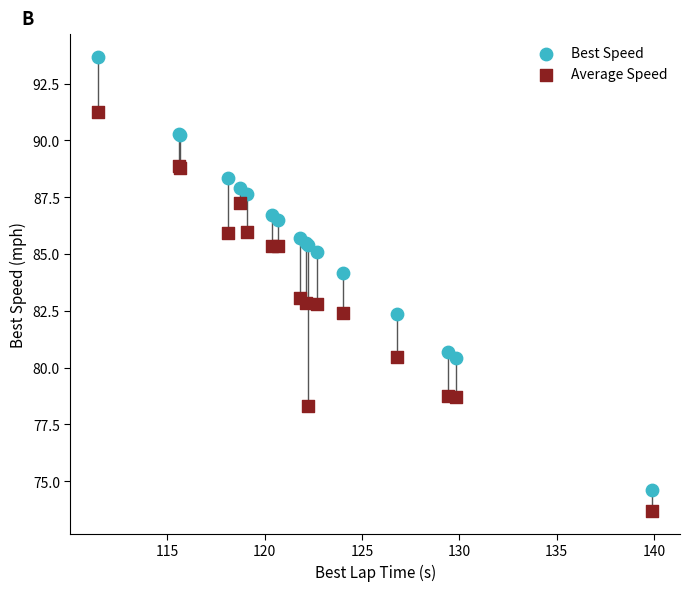

What is the X range (max minus min) for the scatter plot?

28.5